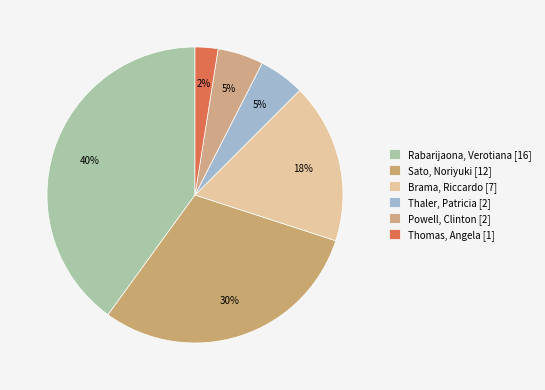

To the nearest percent, what is the average slice percentage?

17%